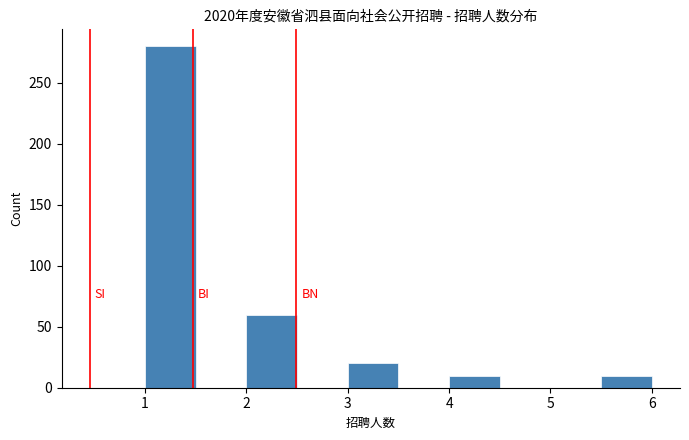

Reading left to right, list every bar in this chart as the range it spans on the x-axis followed by its height. The values are not printed on the chart, so give them approximately, as read against the axis.

1.0 to 1.5: 280
1.5 to 2.0: 0
2.0 to 2.5: 60
2.5 to 3.0: 0
3.0 to 3.5: 20
3.5 to 4.0: 0
4.0 to 4.5: 10
4.5 to 5.0: 0
5.0 to 5.5: 0
5.5 to 6.0: 10